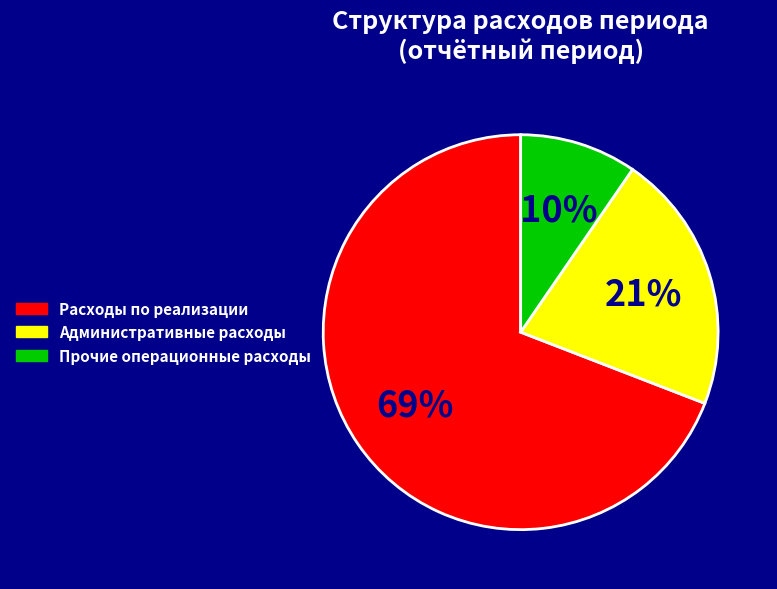

Count the number of slices in the pie.

3